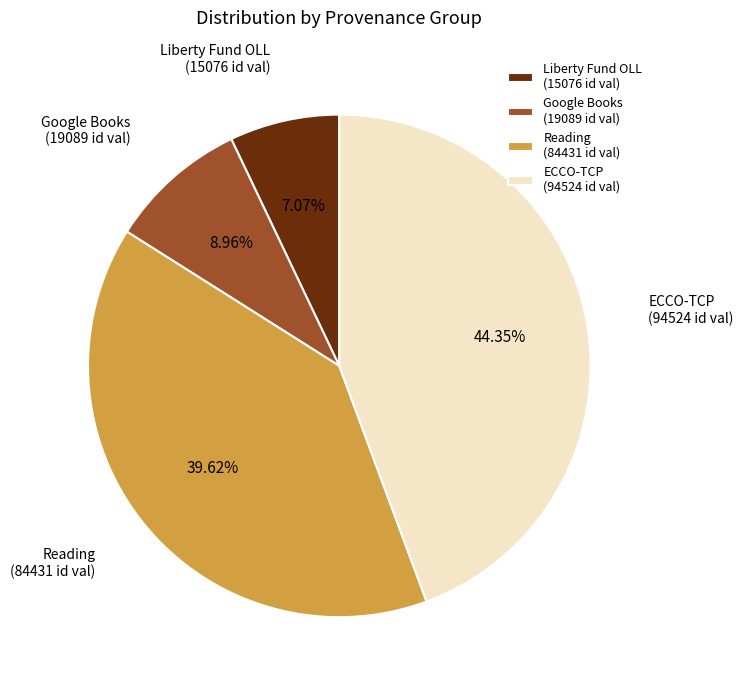

Do Liberty Fund OLL (15076 id val) and Google Books (19089 id val) together represent more than half of the pie?

No